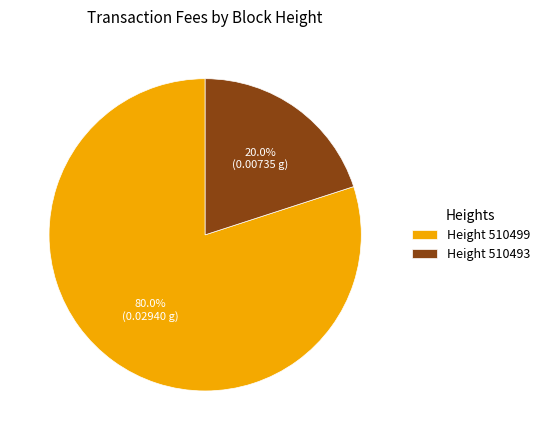

Which category accounts for the majority?

Height 510499